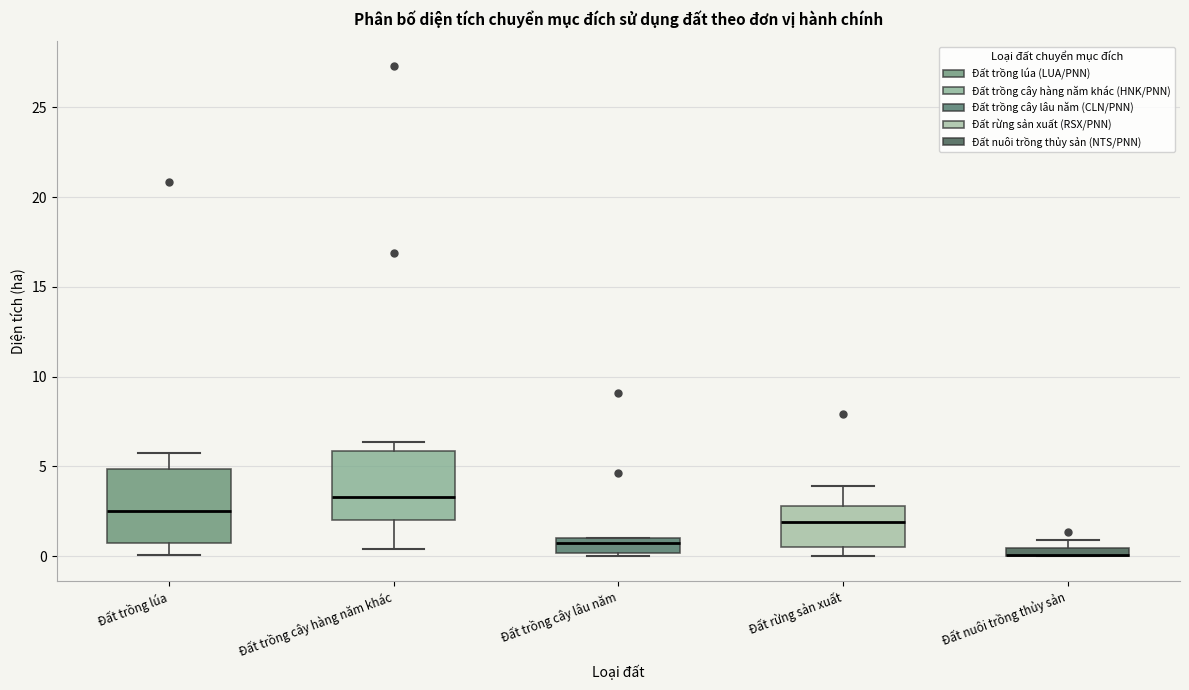

Where does the median line of the box for Đất trồng cây lâu năm sit on the y-axis? The values are not printed on the chart, so give them approximately, as read against the axis.

0.5